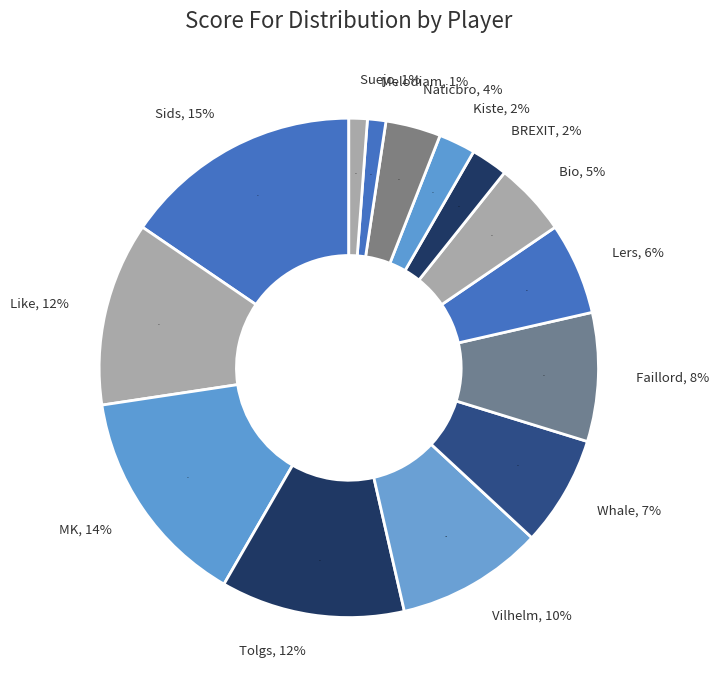

Does BREXIT represent more than half of the total?

No